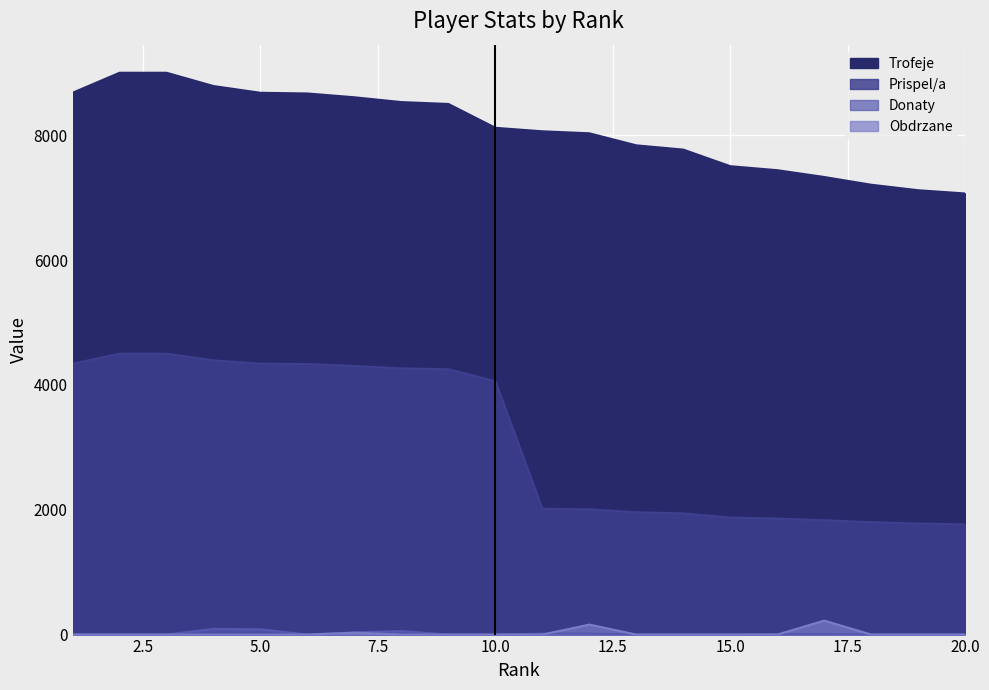

How many interior local valleys does the Donaty series have?

1